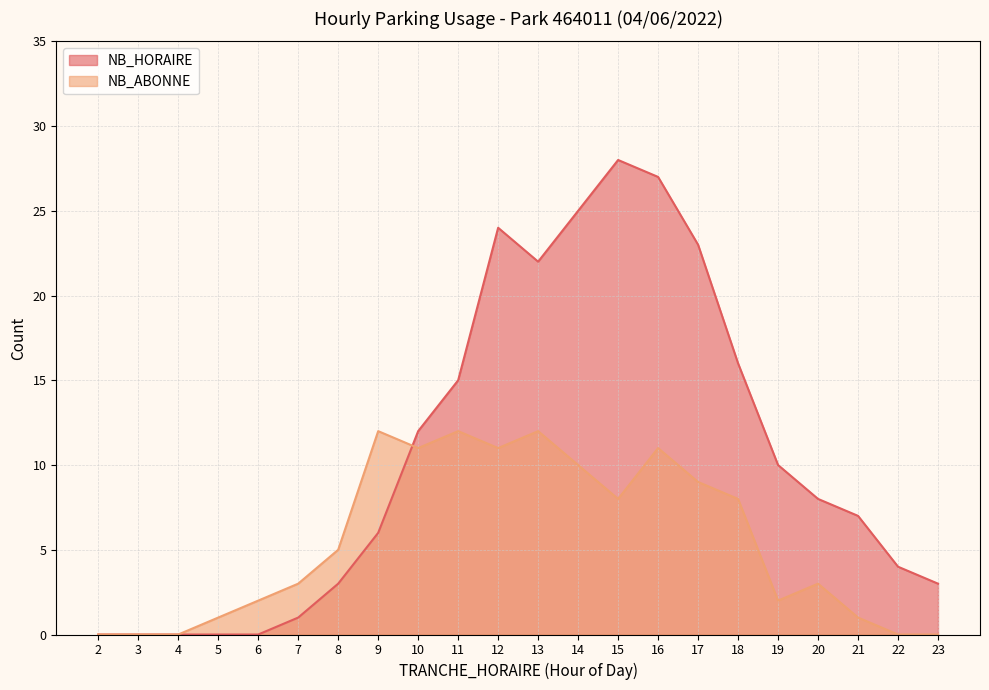

Does the chart have visible grid lines?

Yes